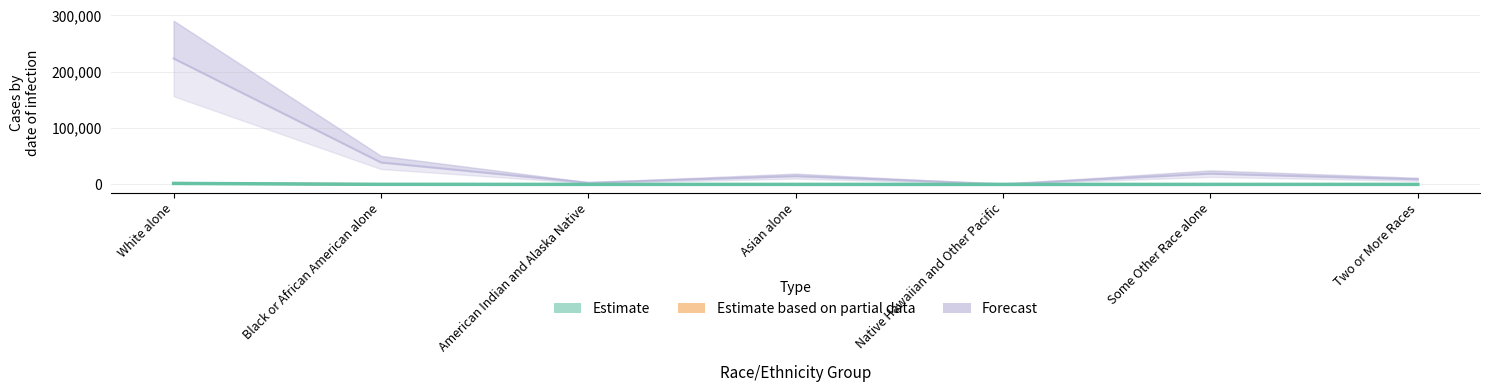

True or false: National has a value of 962.0 at Native Hawaiian and Other Pacific.

False